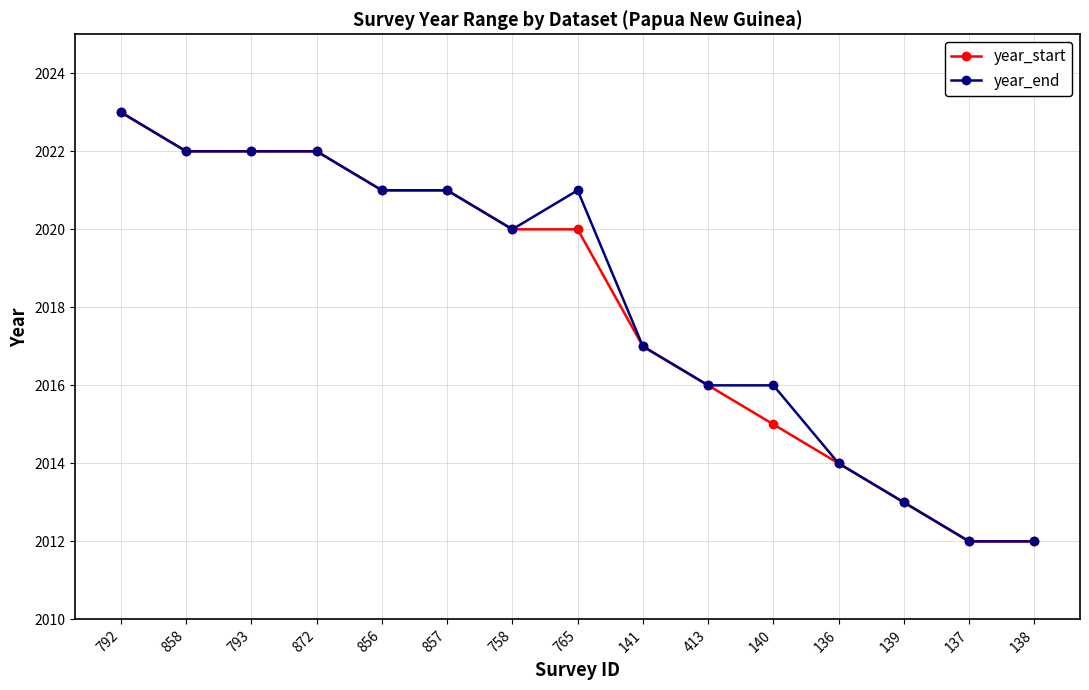

How many lines are shown in the chart?

2